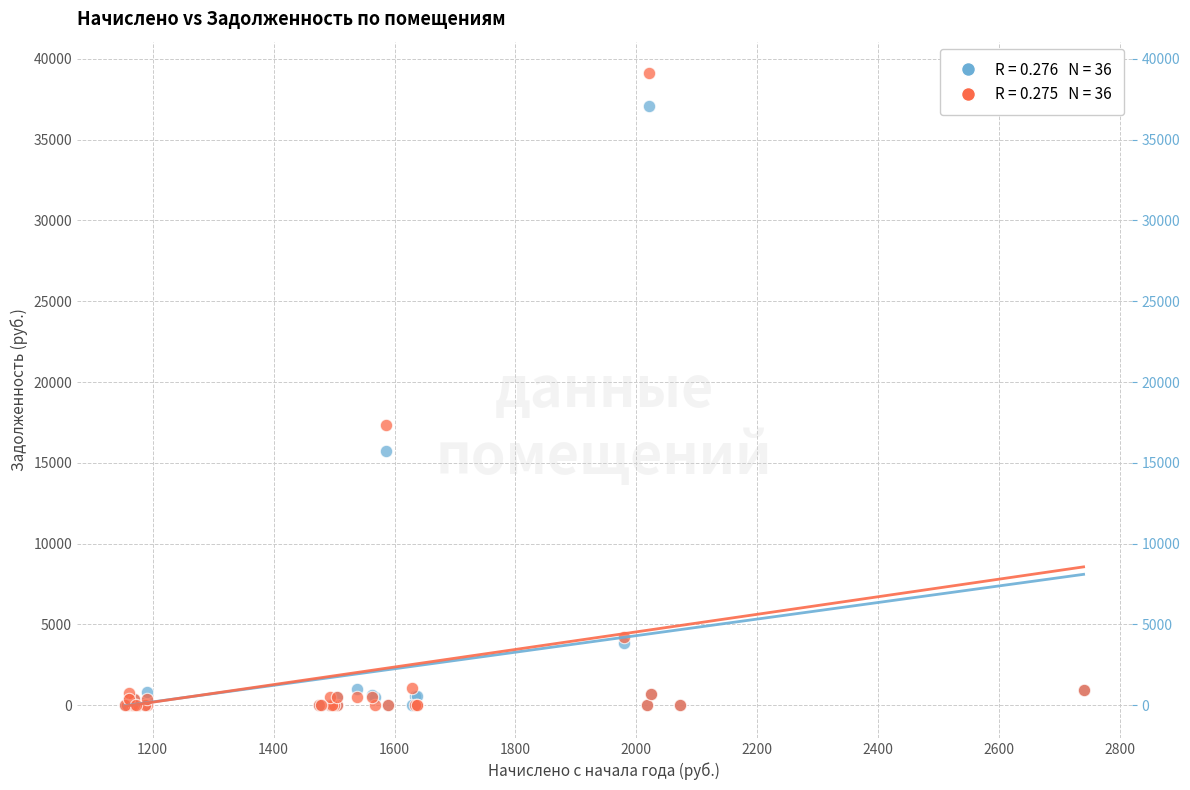

Across all series, what Y value is closest to 19551?

17311.9